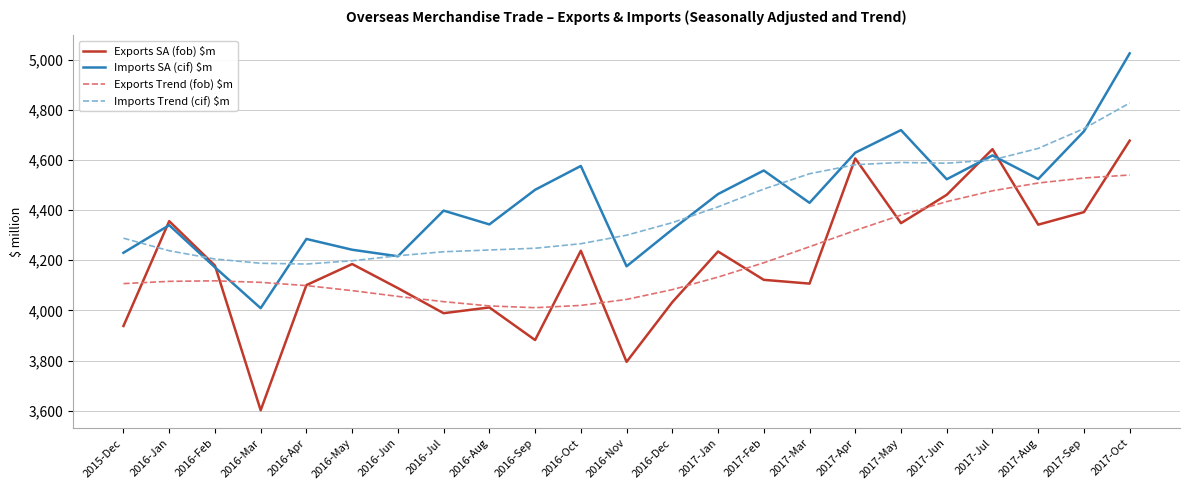

The Imports Trend (cif) $m series shows 4266 at 2016-Oct. True or false?

True